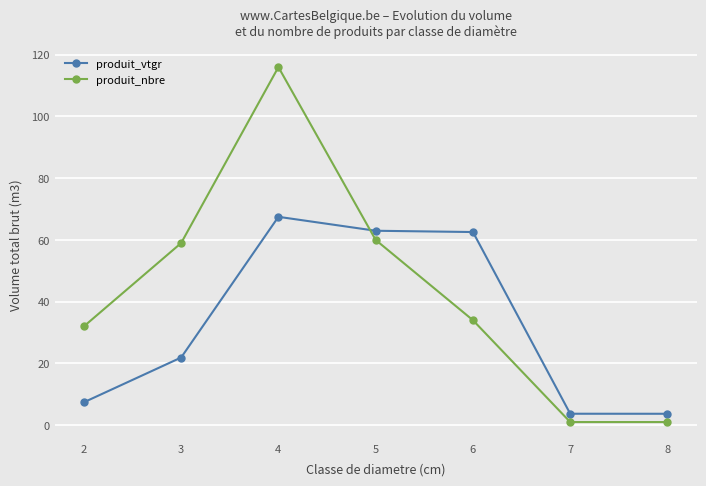

What is the value of the produit_vtgr point at the 1st from the left?

7.4